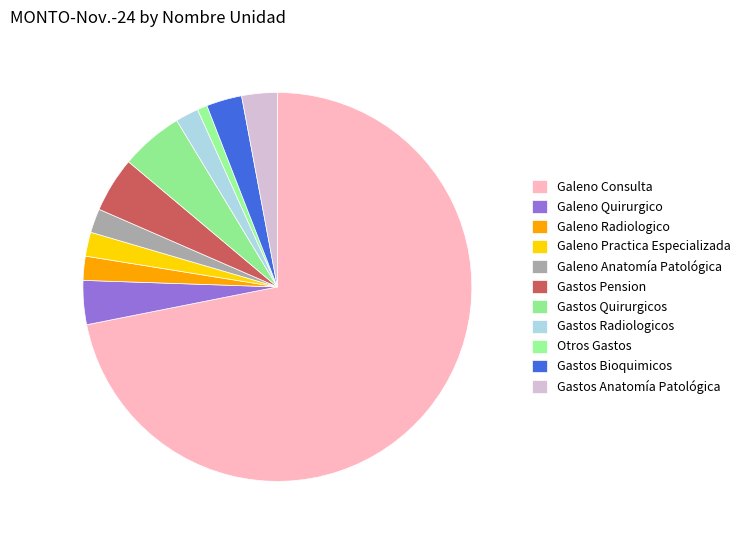

True or false: Gastos Radiologicos accounts for 1% of the total.

False